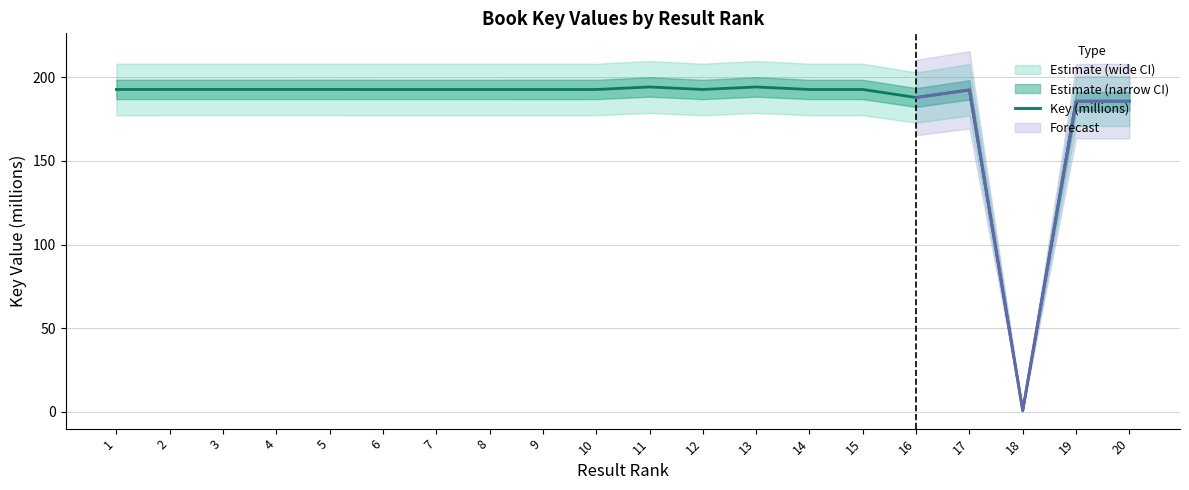

Does the chart have visible grid lines?

Yes